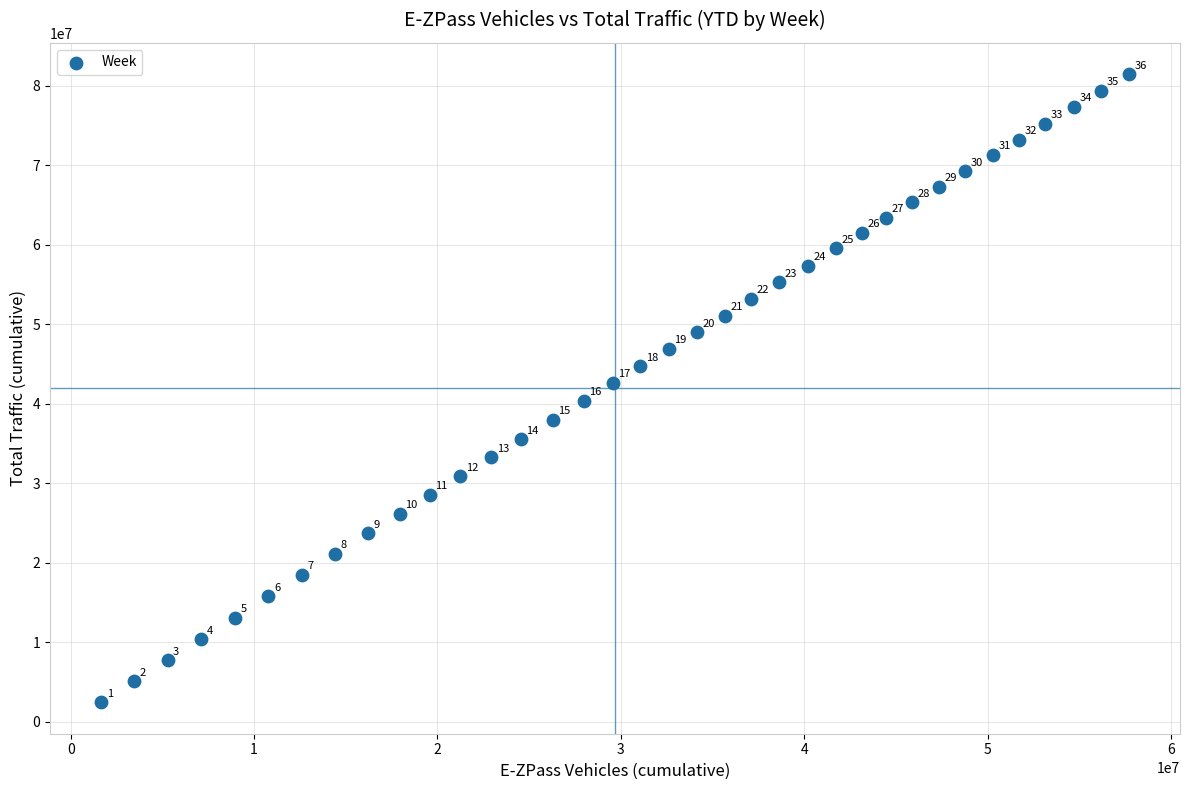

What is the range of Y values (max minus min)?

78969193